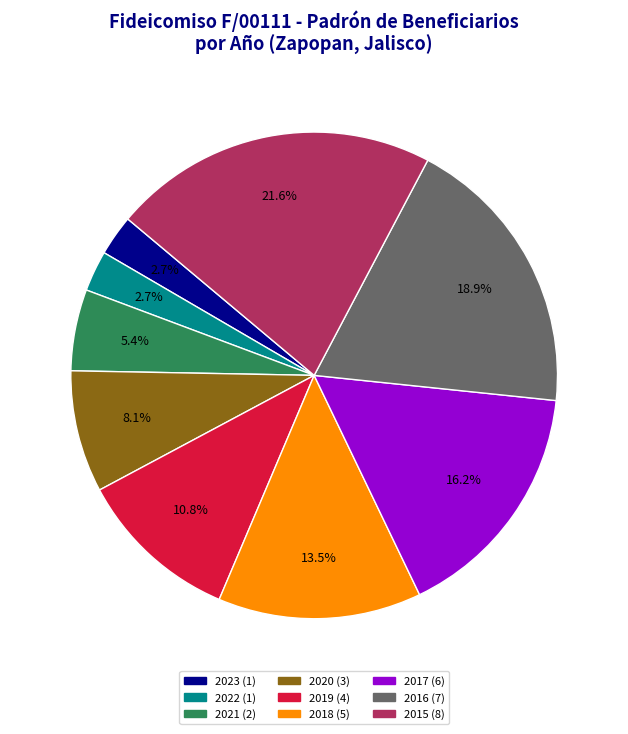

Is there a majority slice in this chart?

No